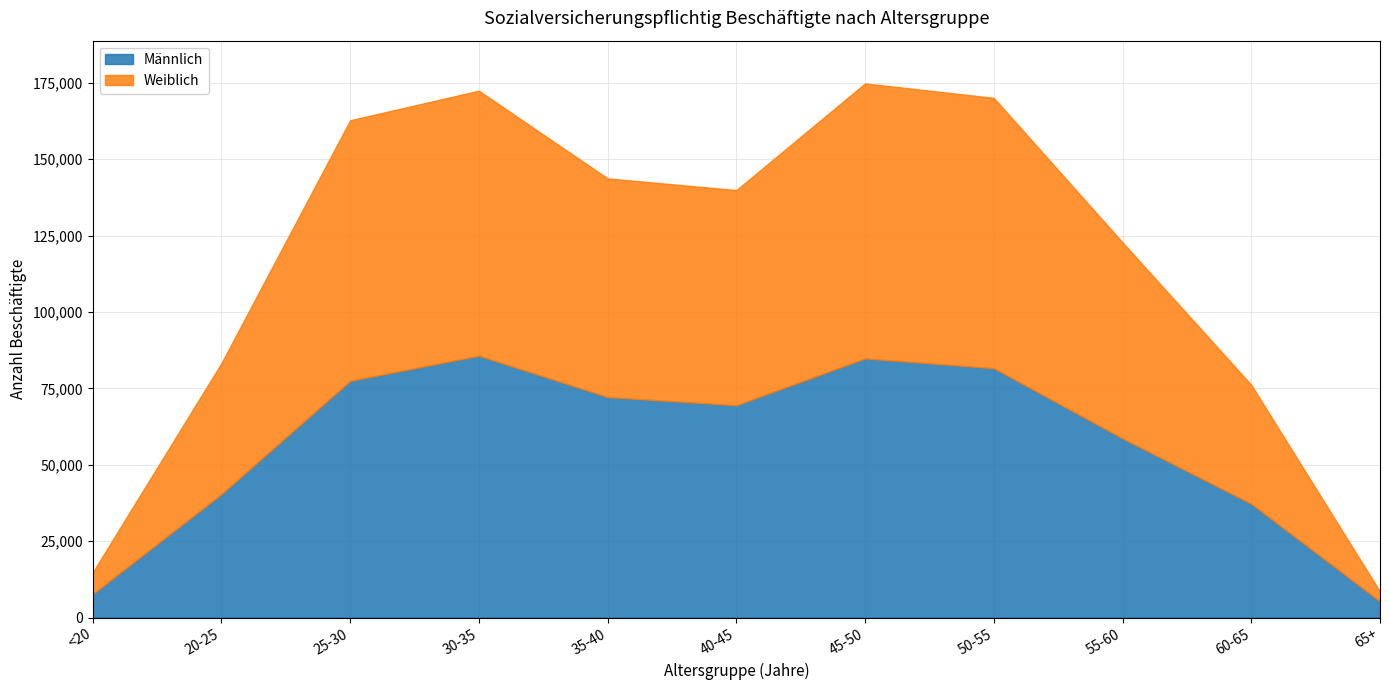

Which category has the highest value in the Männlich series?

30-35